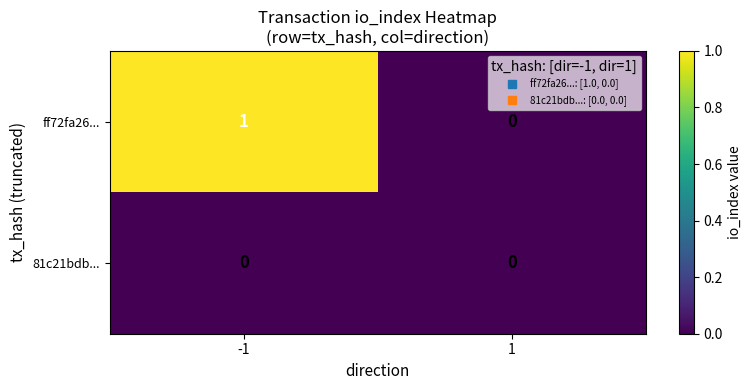

At -1, list the series in order from largest to smallest.

ff72fa26..., 81c21bdb...